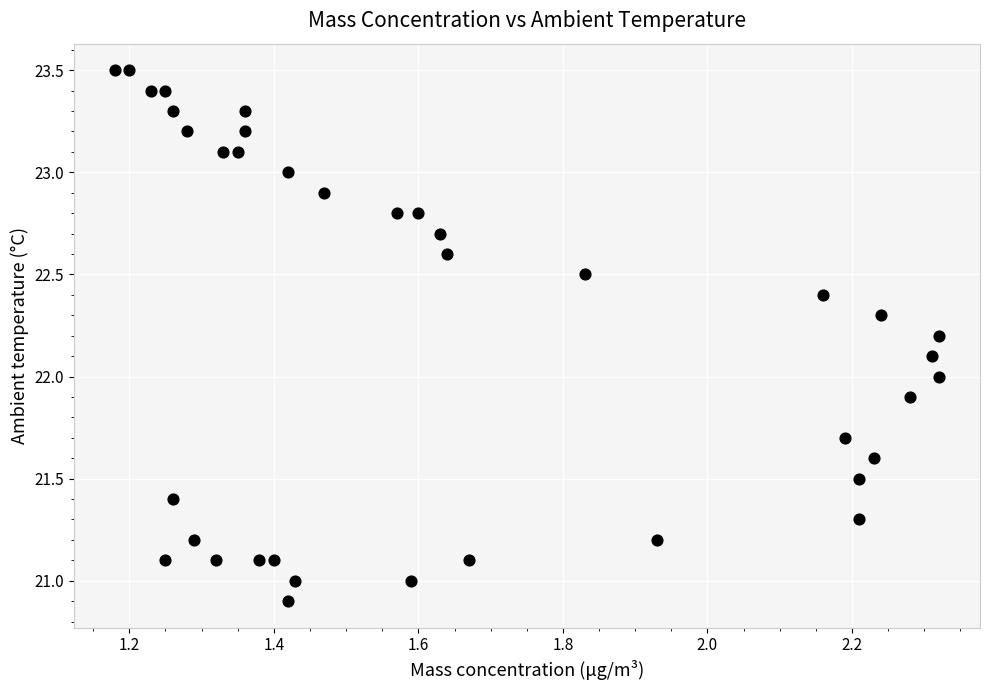

What is the range of Y values (max minus min)?

2.6